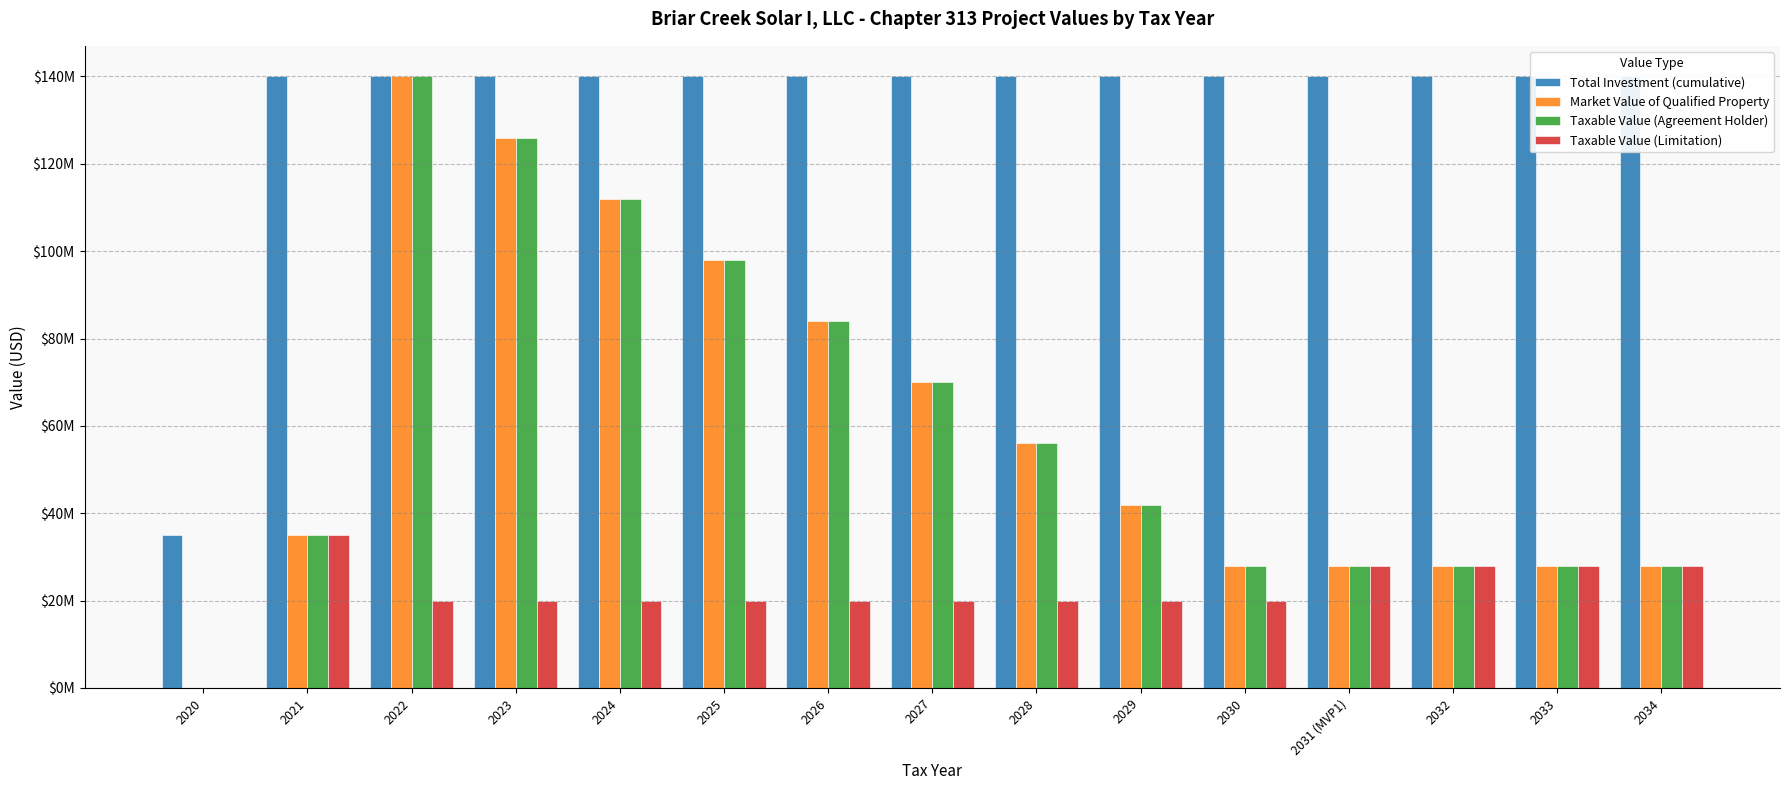

How many values in the Market Value of Qualified Property series are below 42000000?

7